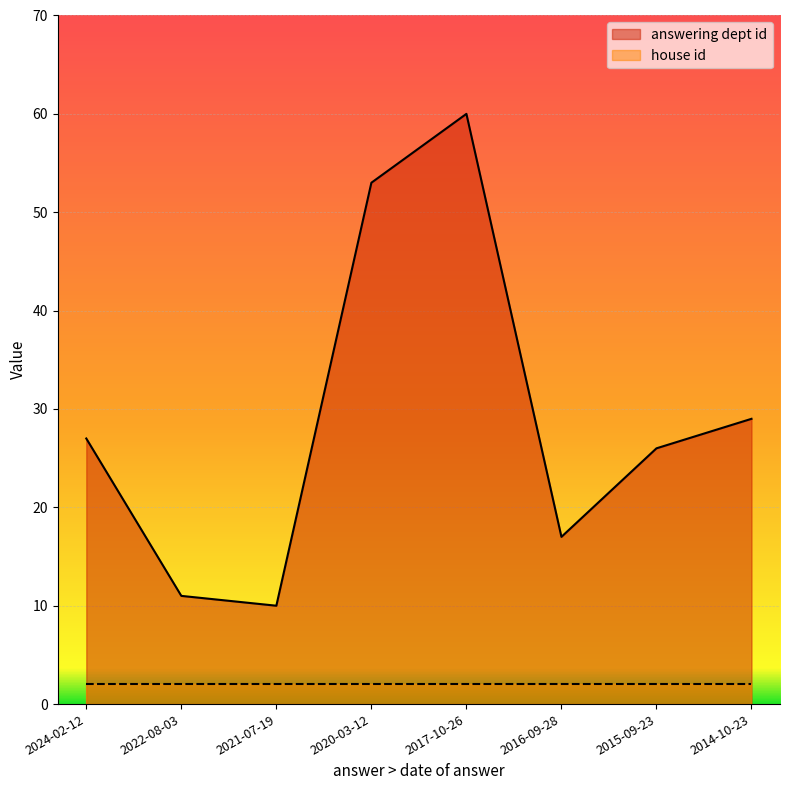

What is the label of the 1st point from the left?

2024-02-12